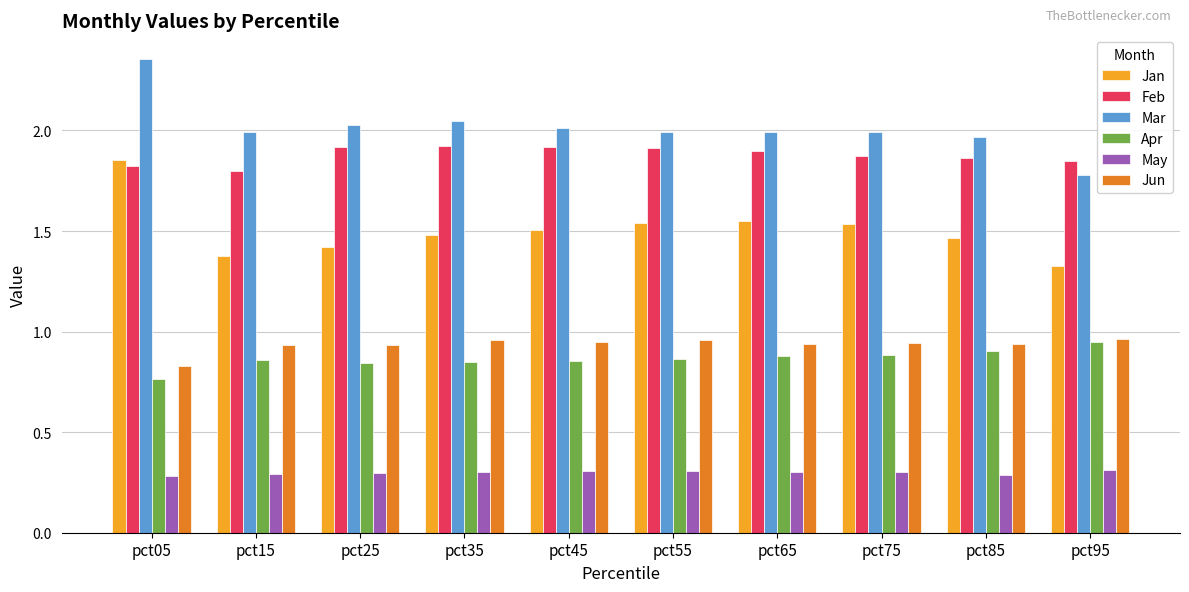

What is the maximum value for May?

0.3